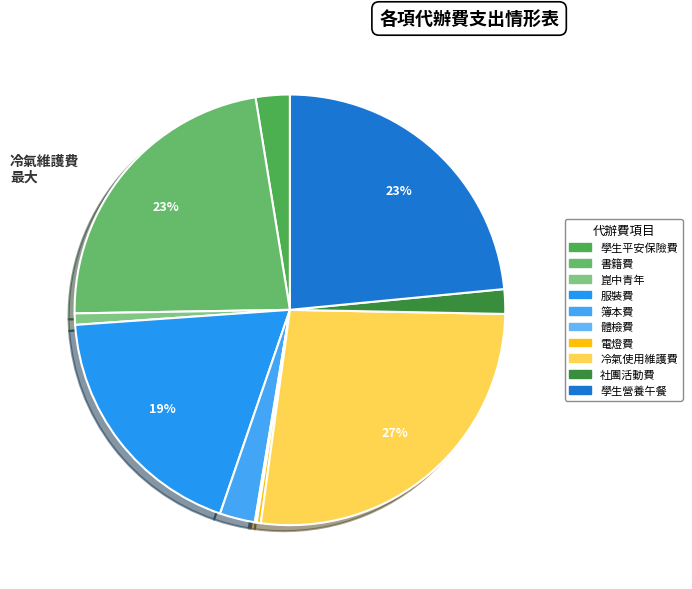

What is the ratio of the value at 服裝費 to the value at 崑中青年?

21.8